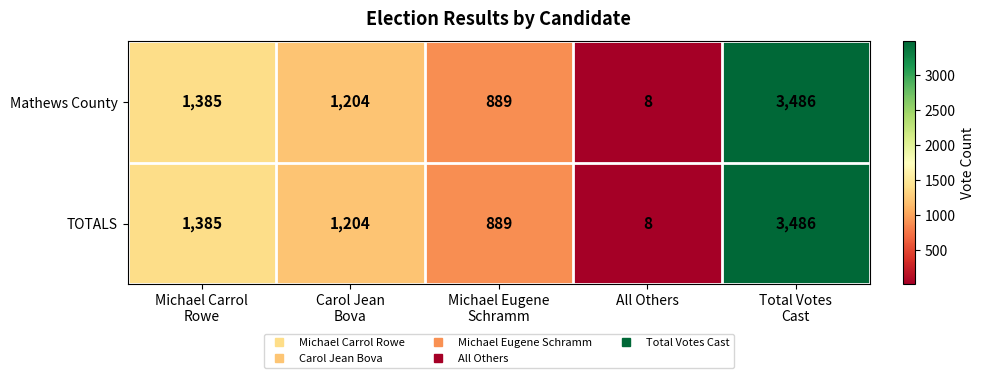

What is the minimum value shown in the chart?

8